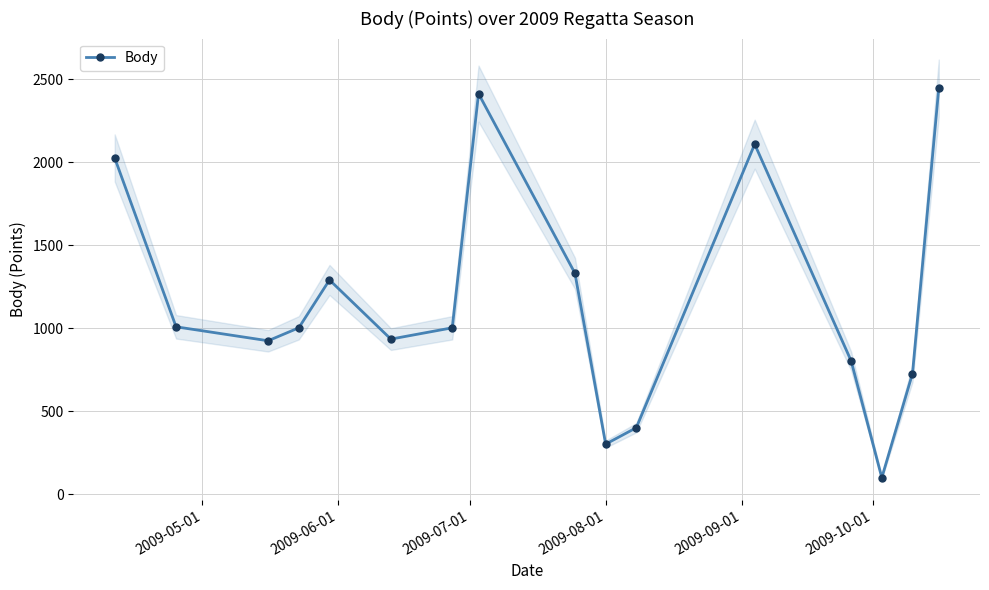

What is the minimum value for Body?

101